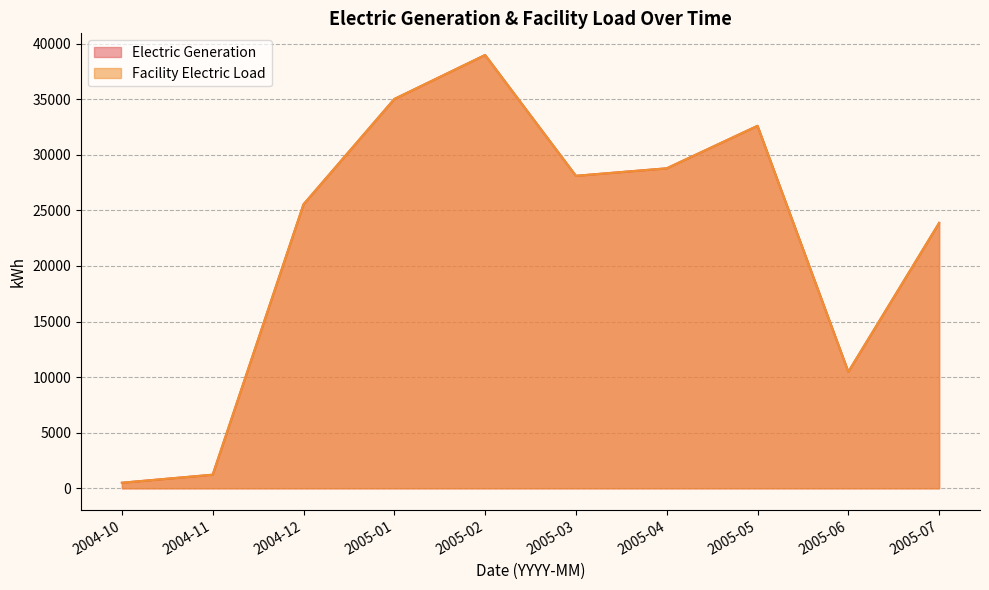

What is the label of the 7th point from the right?

2005-01